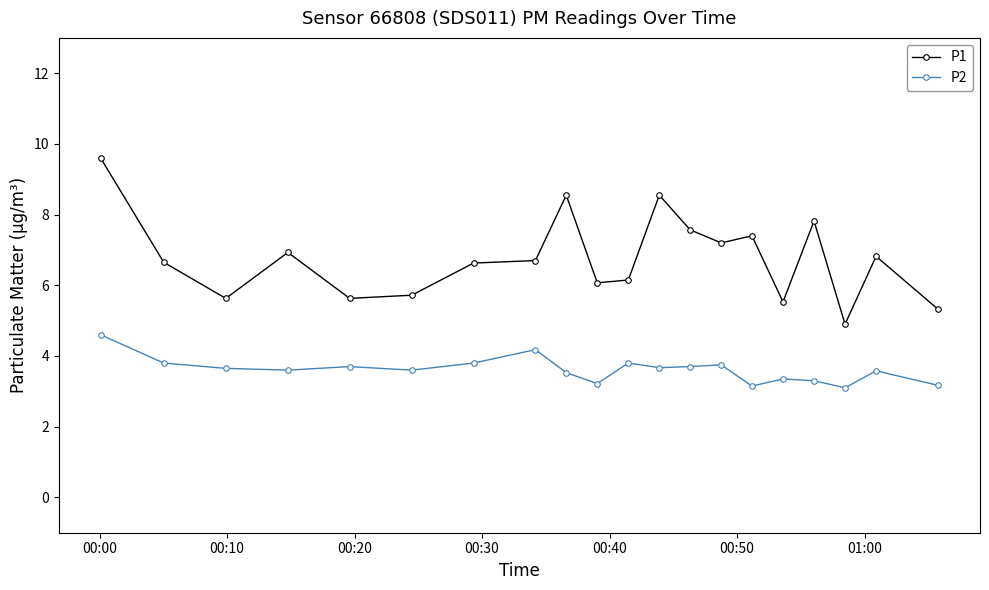

Rank the series by their average value, from highest to lowest.

P1, P2